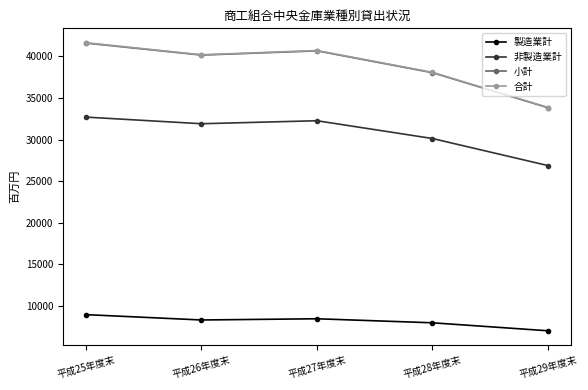

What is the difference between the second highest and minimum values in the 小計 series?

6848